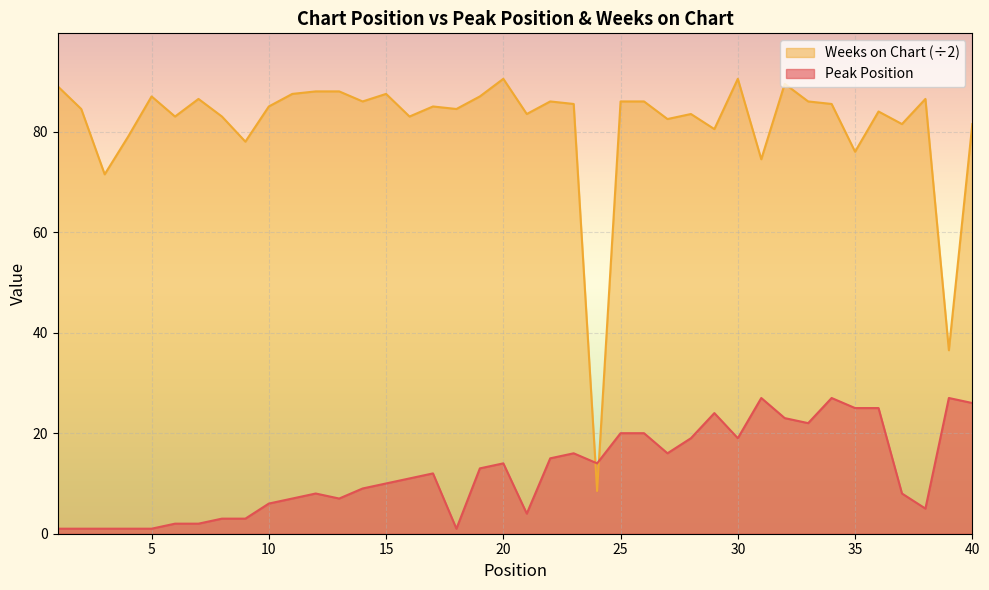

Does the chart display data point markers on the line(s)?

No